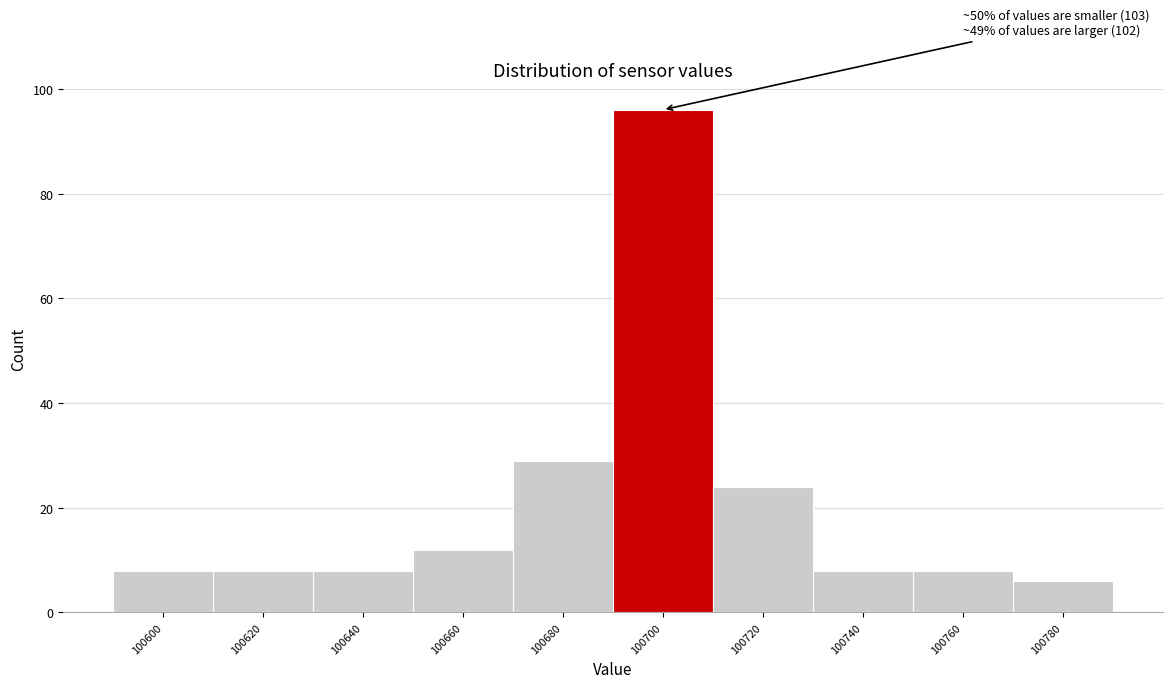

Reading left to right, transcribe all the data shown in this chart.

8	8	8	12	29	96	24	8	8	6